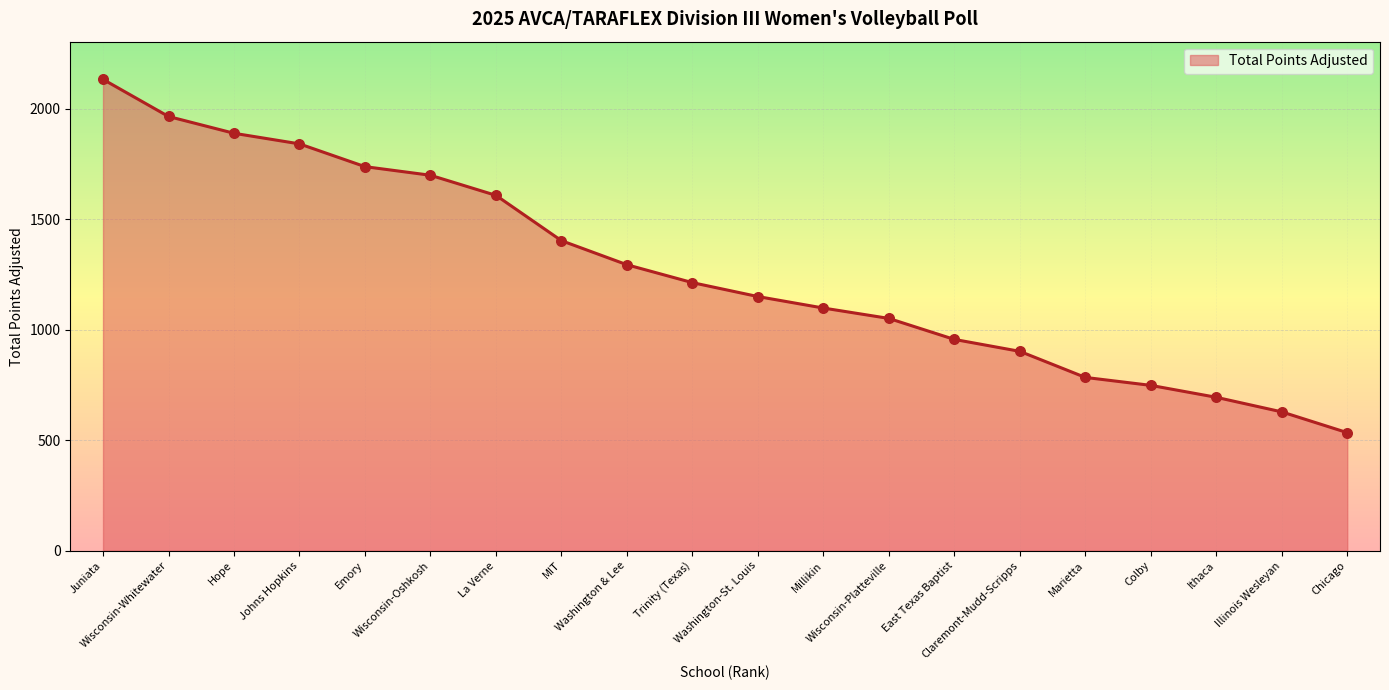

Which has a higher value, Wisconsin-Platteville or East Texas Baptist?

Wisconsin-Platteville